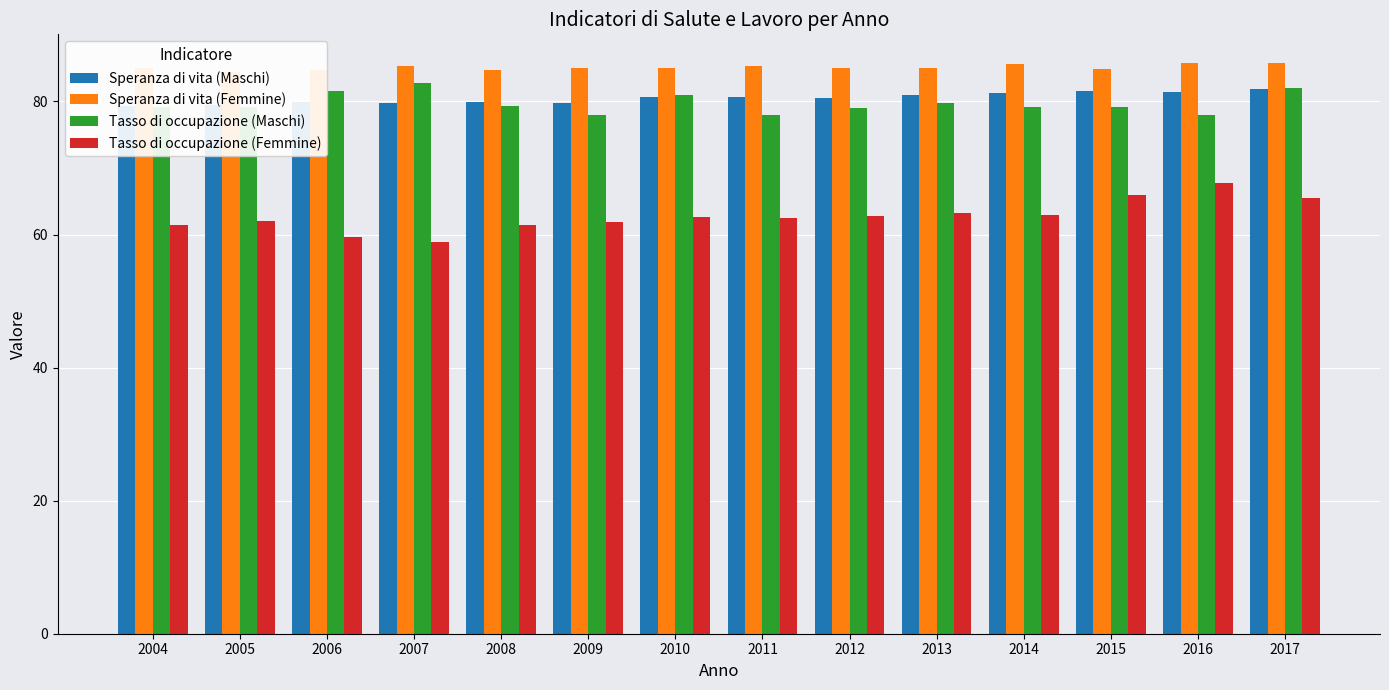

What is the smallest value displayed?

58.9